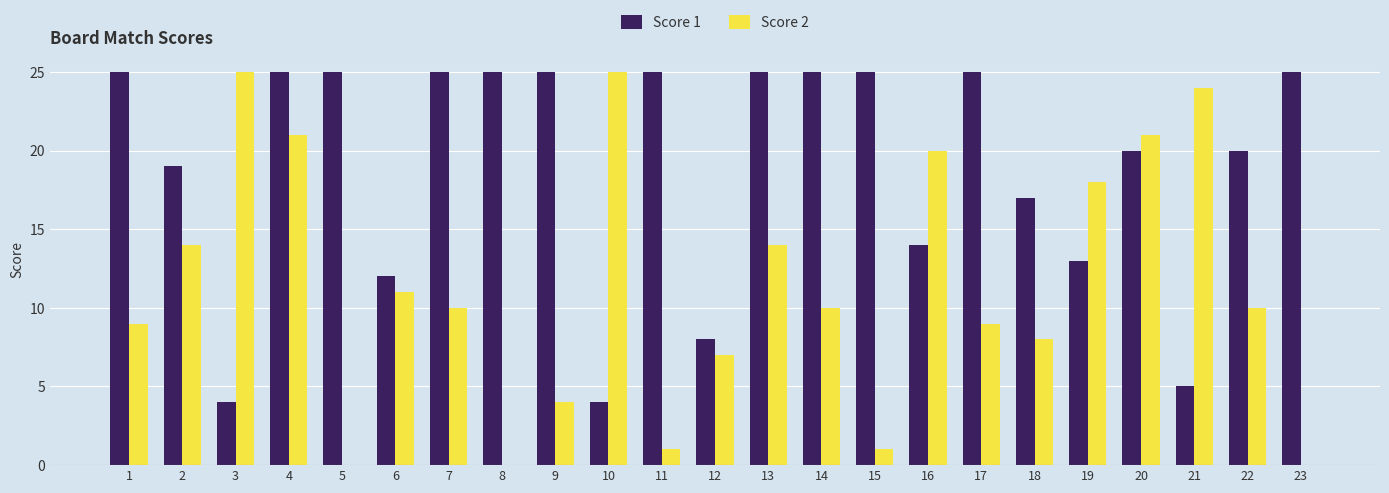

Reading right to left, transcribe all the data shown in this chart.

Score 1: 23=25	22=20	21=5	20=20	19=13	18=17	17=25	16=14	15=25	14=25	13=25	12=8	11=25	10=4	9=25	8=25	7=25	6=12	5=25	4=25	3=4	2=19	1=25
Score 2: 23=0	22=10	21=24	20=21	19=18	18=8	17=9	16=20	15=1	14=10	13=14	12=7	11=1	10=25	9=4	8=0	7=10	6=11	5=0	4=21	3=25	2=14	1=9